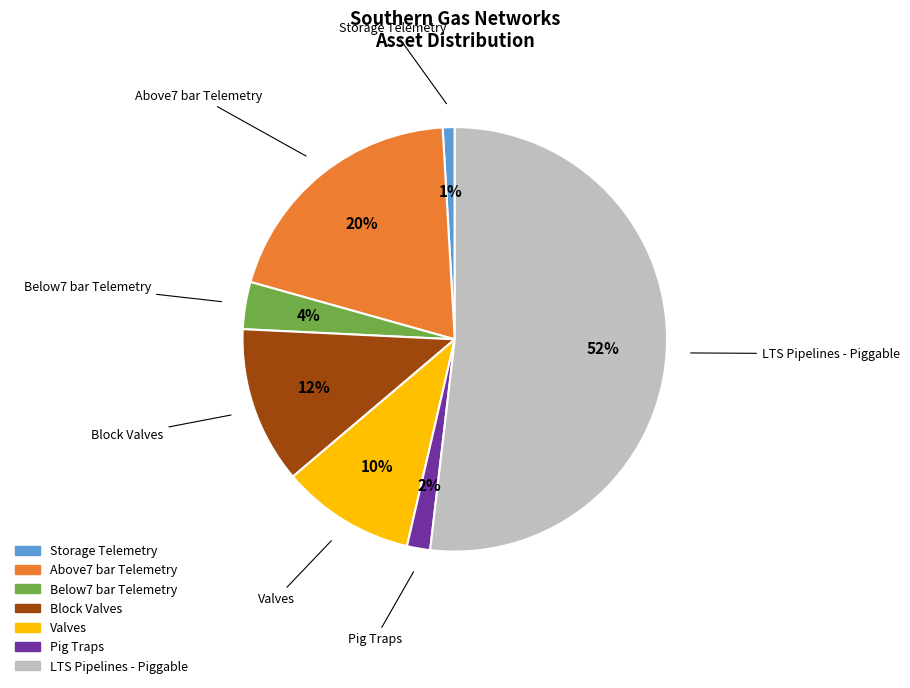

To the nearest percent, what is the difference between the Below7 bar Telemetry and Block Valves slice percentages?

8%